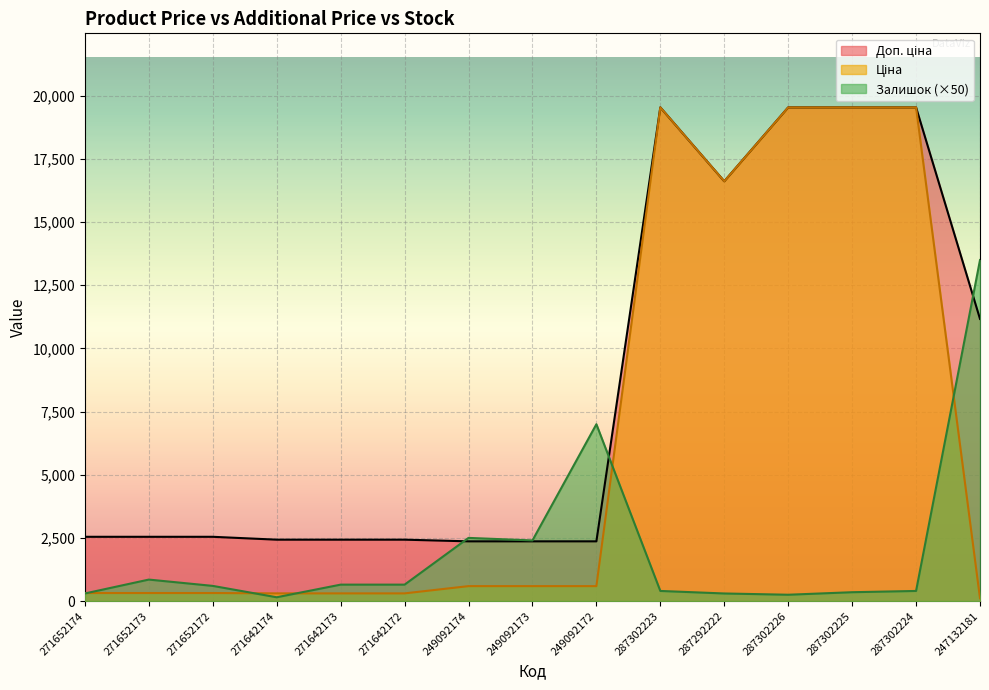

The value of Залишок at 249092174 is 3847.3. True or false?

False